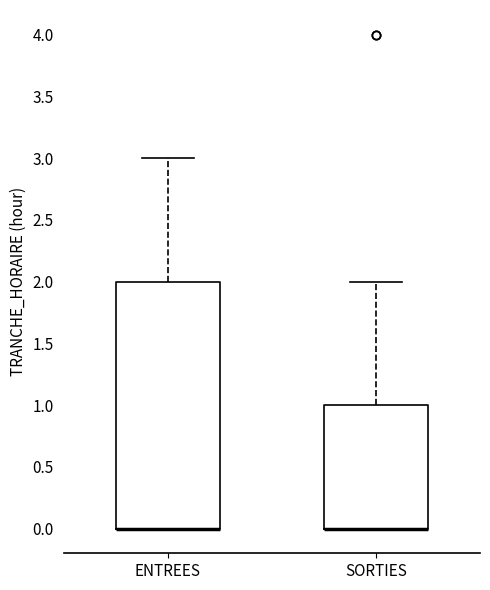

Reading left to right, transcribe this box plot: for each box, give where its median line is, the range the box spans, and where its two whiskers end, as read against the y-axis. The values are not printed on the chart, so give them approximately, as read against the axis.

ENTREES: median 0 (drawn on the box's lower edge), box 0 to 2, whiskers 0 to 3
SORTIES: median 0 (drawn on the box's lower edge), box 0 to 1, whiskers 0 to 2